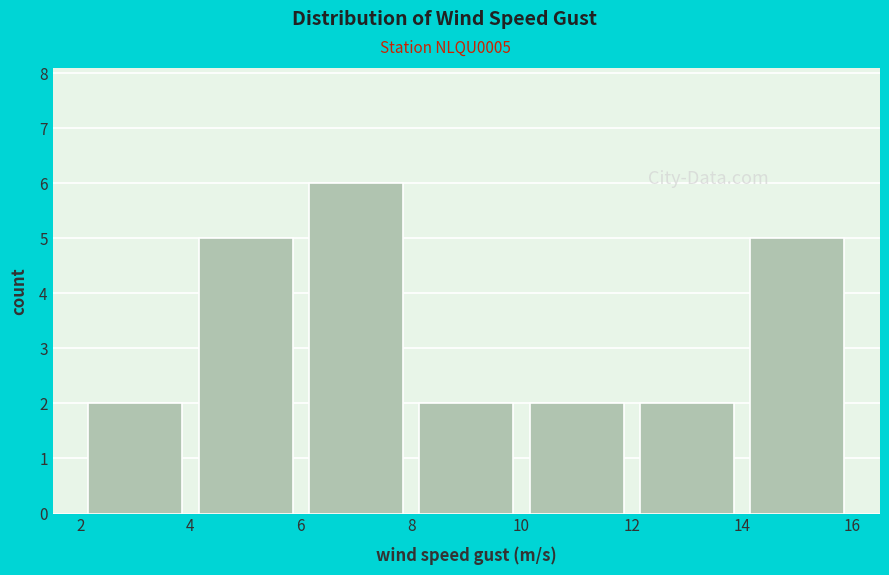

Over which range of the x-axis is the bar tallest?

6 to 8